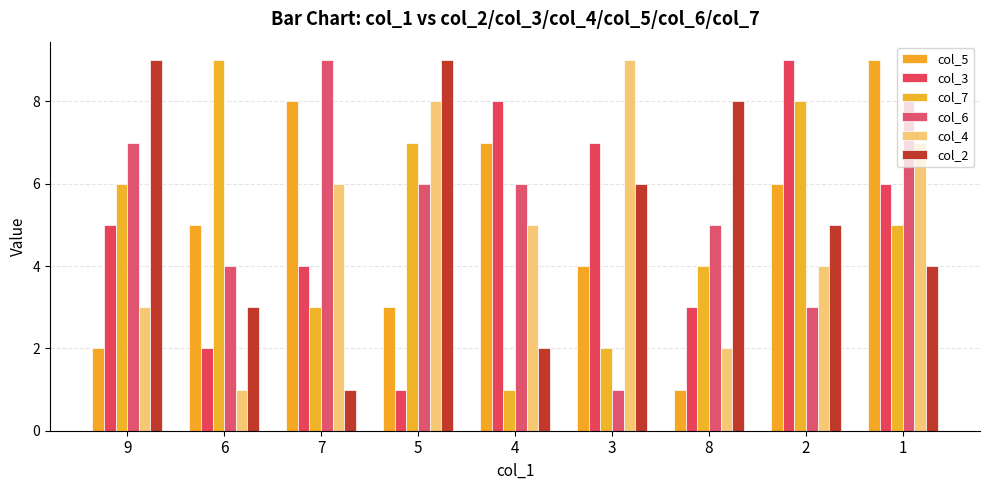

How many bars are there in total?

54